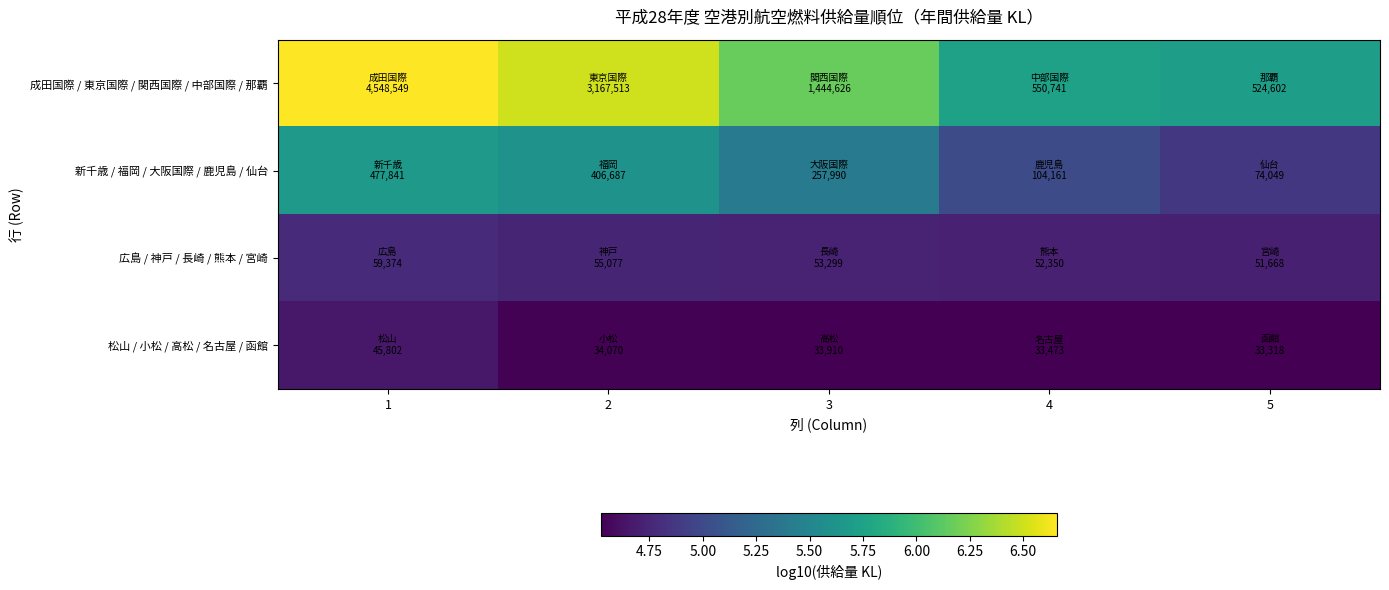

Reading left to right, list all the values displayed in this chart.

成田国際 / 東京国際 / 関西国際 / 中部国際 / 那覇: 1=6.7	2=6.5	3=6.2	4=5.7	5=5.7
新千歳 / 福岡 / 大阪国際 / 鹿児島 / 仙台: 1=5.7	2=5.6	3=5.4	4=5.0	5=4.9
広島 / 神戸 / 長崎 / 熊本 / 宮崎: 1=4.8	2=4.7	3=4.7	4=4.7	5=4.7
松山 / 小松 / 高松 / 名古屋 / 函館: 1=4.7	2=4.5	3=4.5	4=4.5	5=4.5